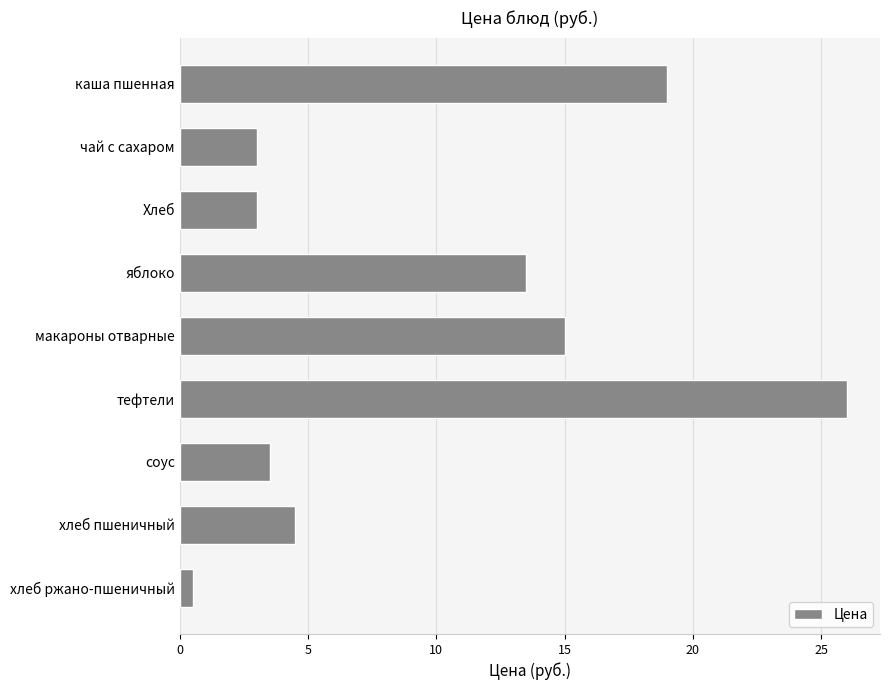

How many data points are less than 4?

4